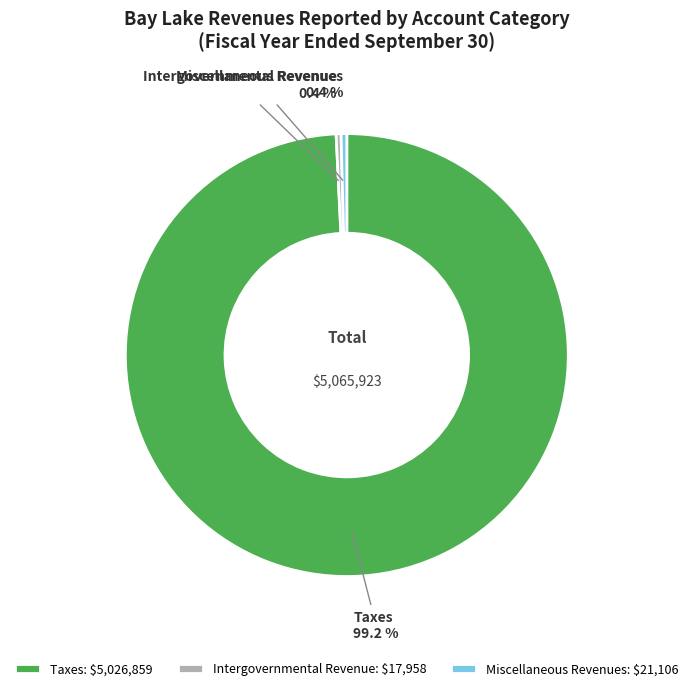

What is the total percentage of Miscellaneous Revenues and Taxes?

99.6%